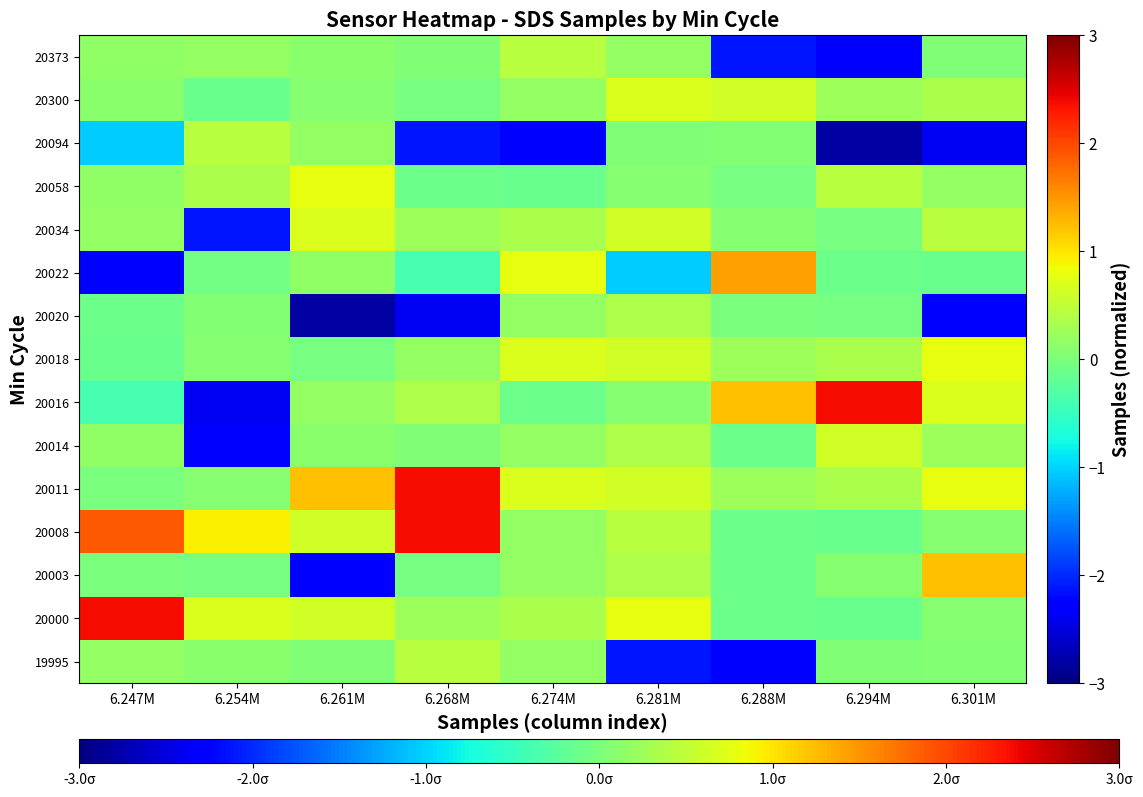

What is the difference between the highest and lowest values at 6.294M?

5.2